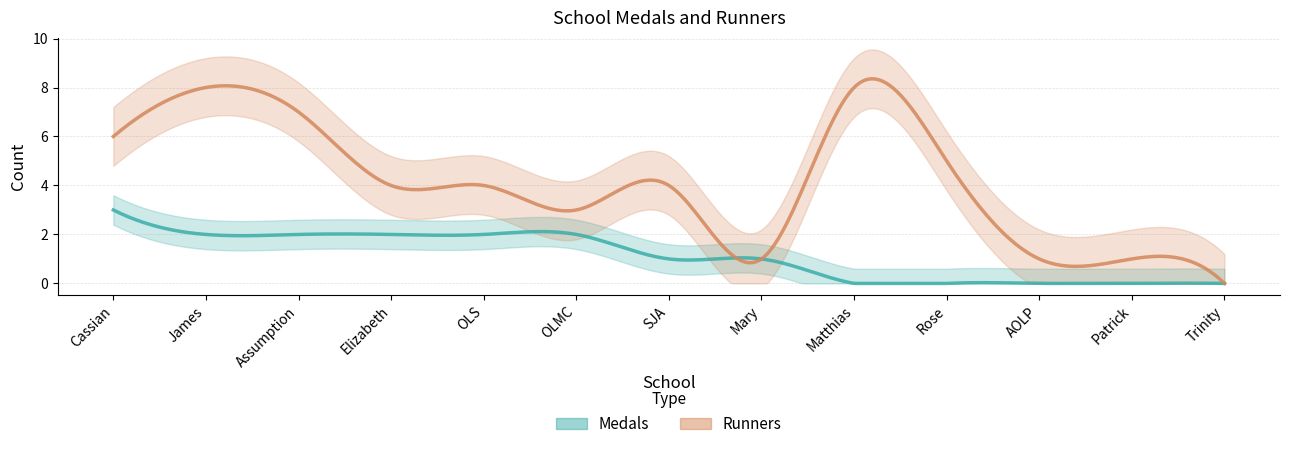

What is the spread (max minus min) of values at Rose?

5